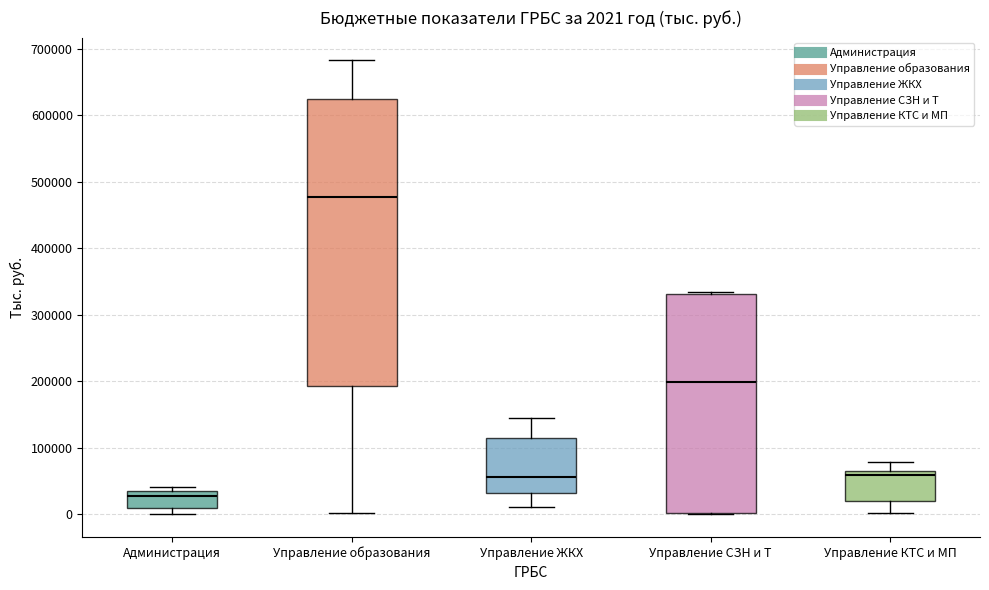

Which box is the tallest, from its lower edge to its upper edge?

Управление образования